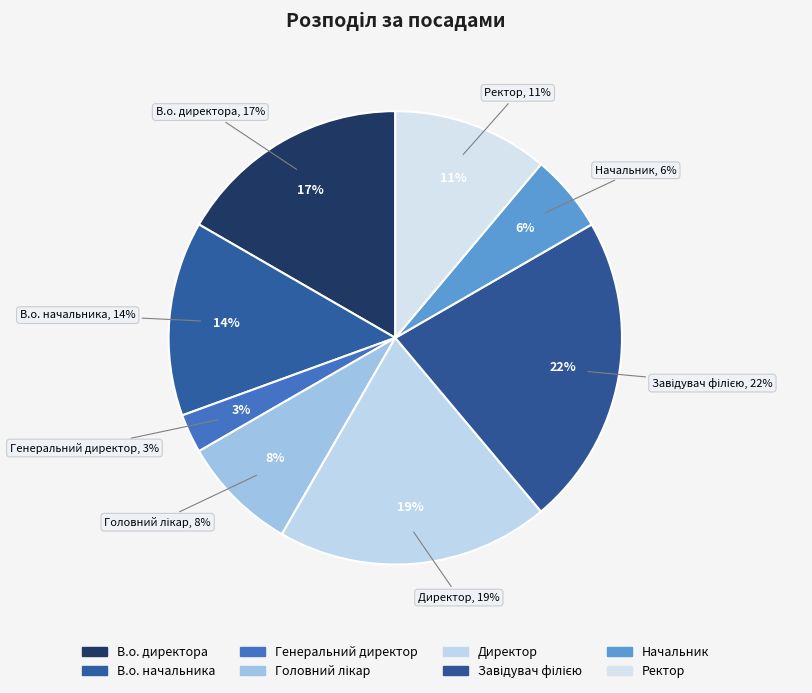

Is there a majority slice in this chart?

No